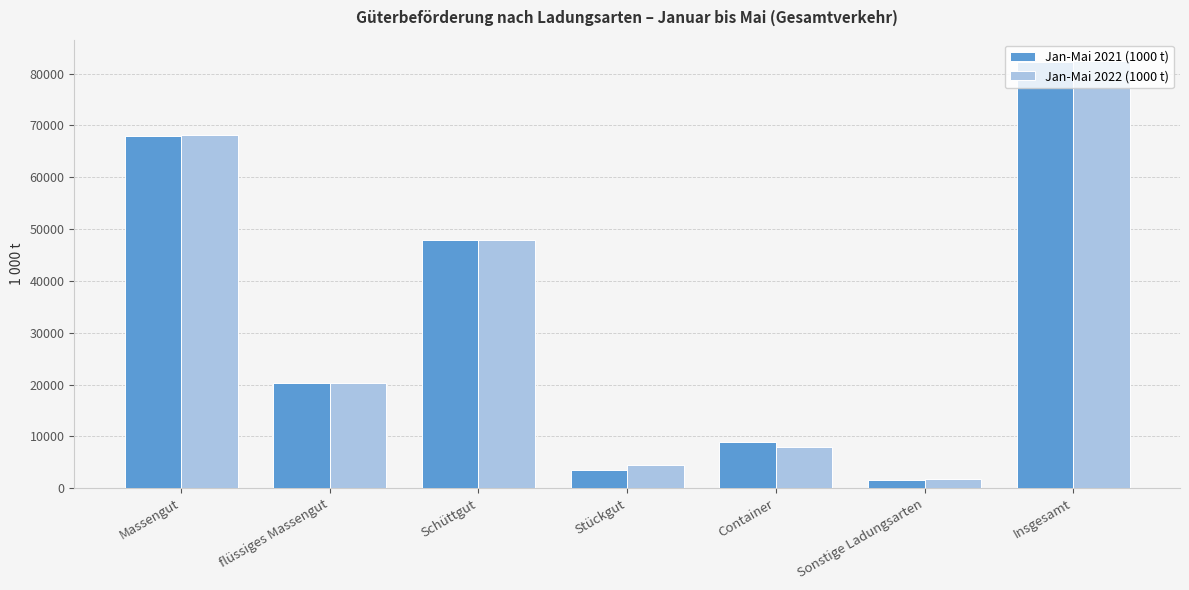

What is the difference between the maximum and minimum values in the Jan-Mai 2022 (1000 t) series?

80631.0